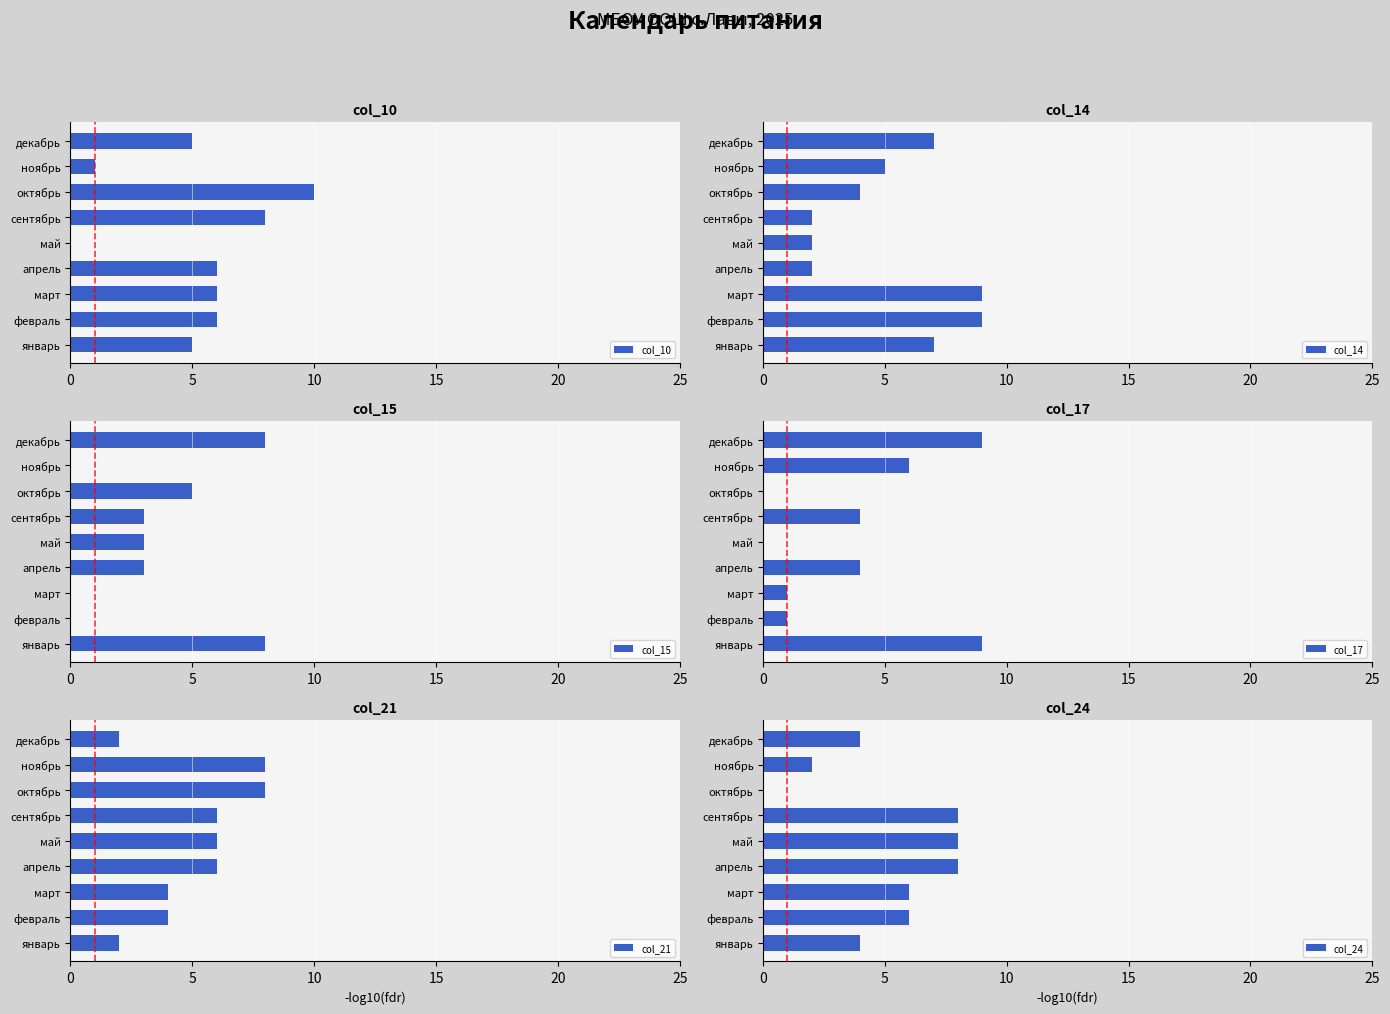

True or false: col_10 has a value of 5 at декабрь.

True